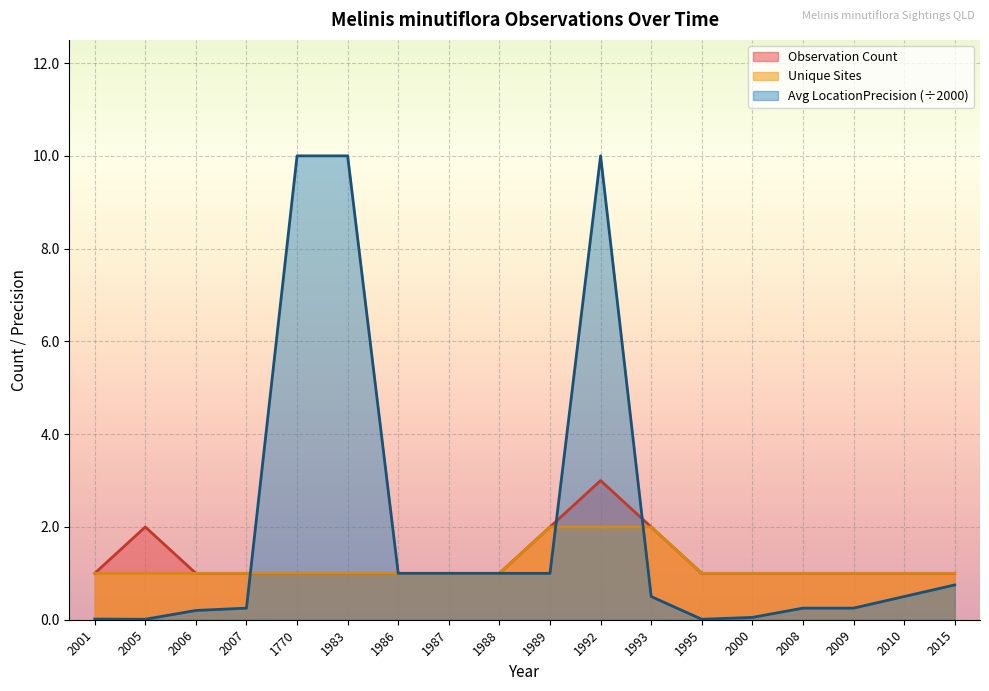

Which category has the highest value across all series?

1770